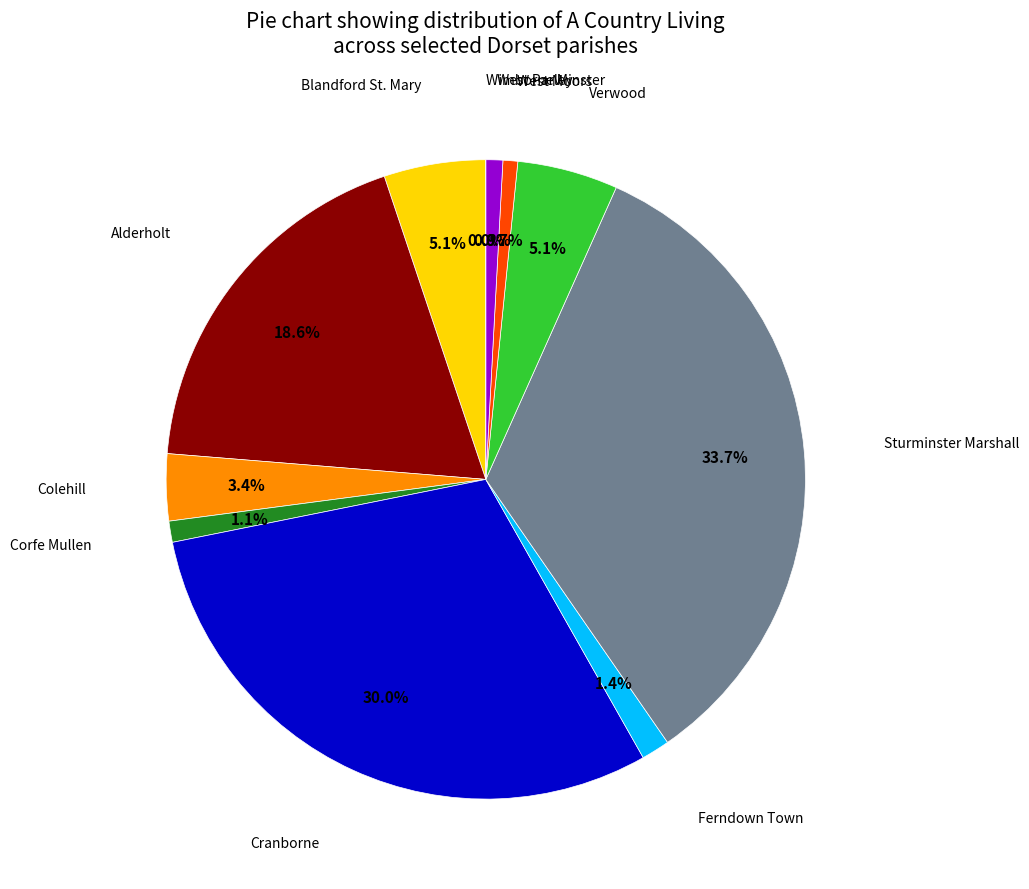

Is Blandford St. Mary the majority of the pie?

No